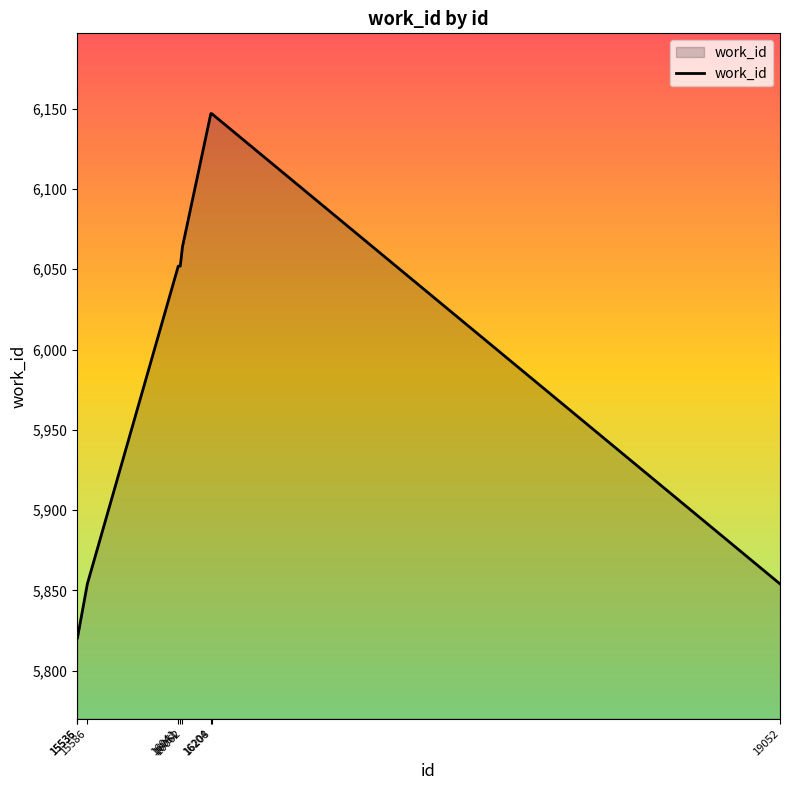

What is the maximum value shown in the chart?

6147